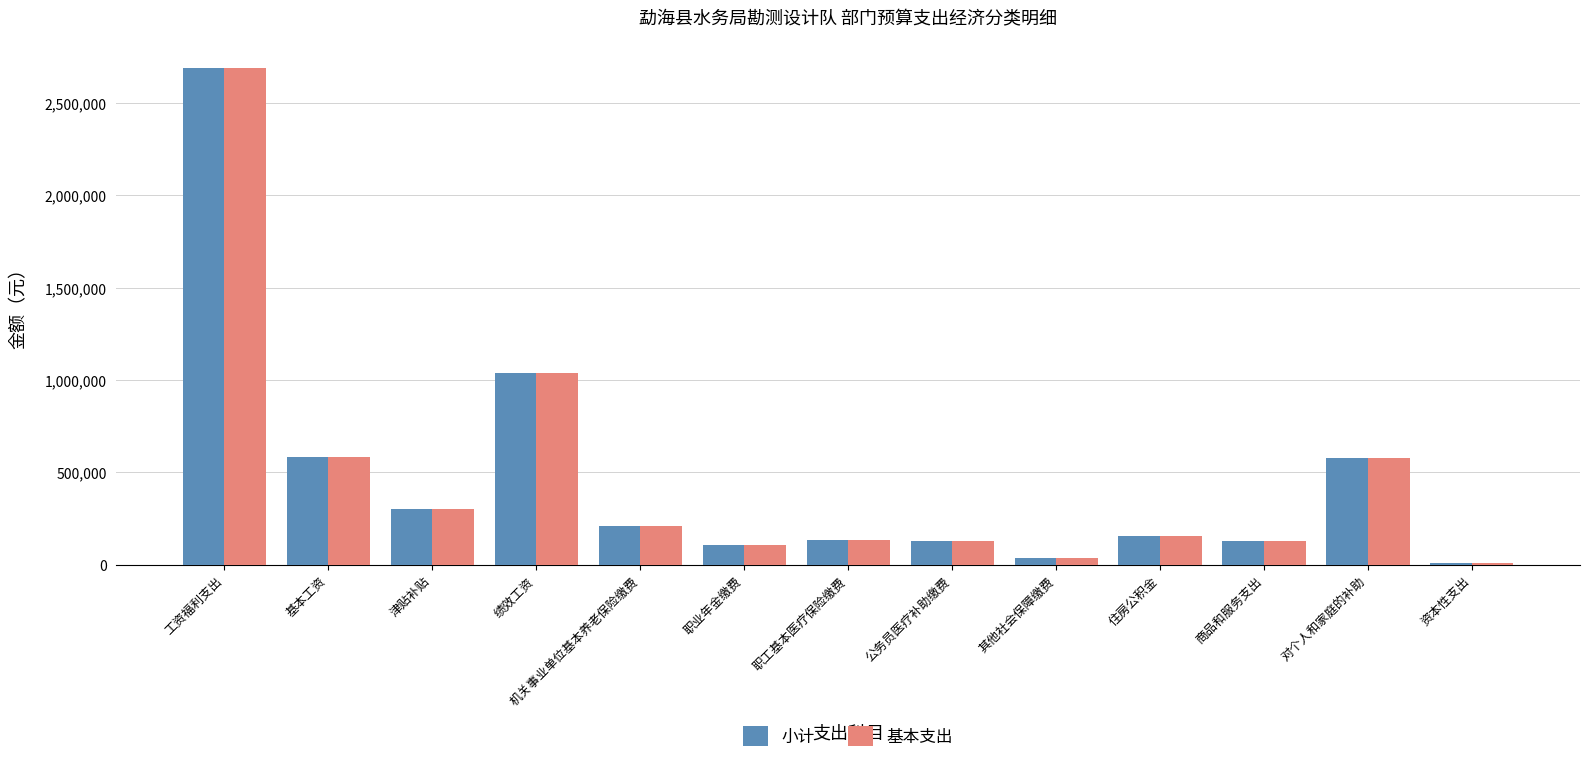

What are all the series names shown in the legend?

小计, 基本支出